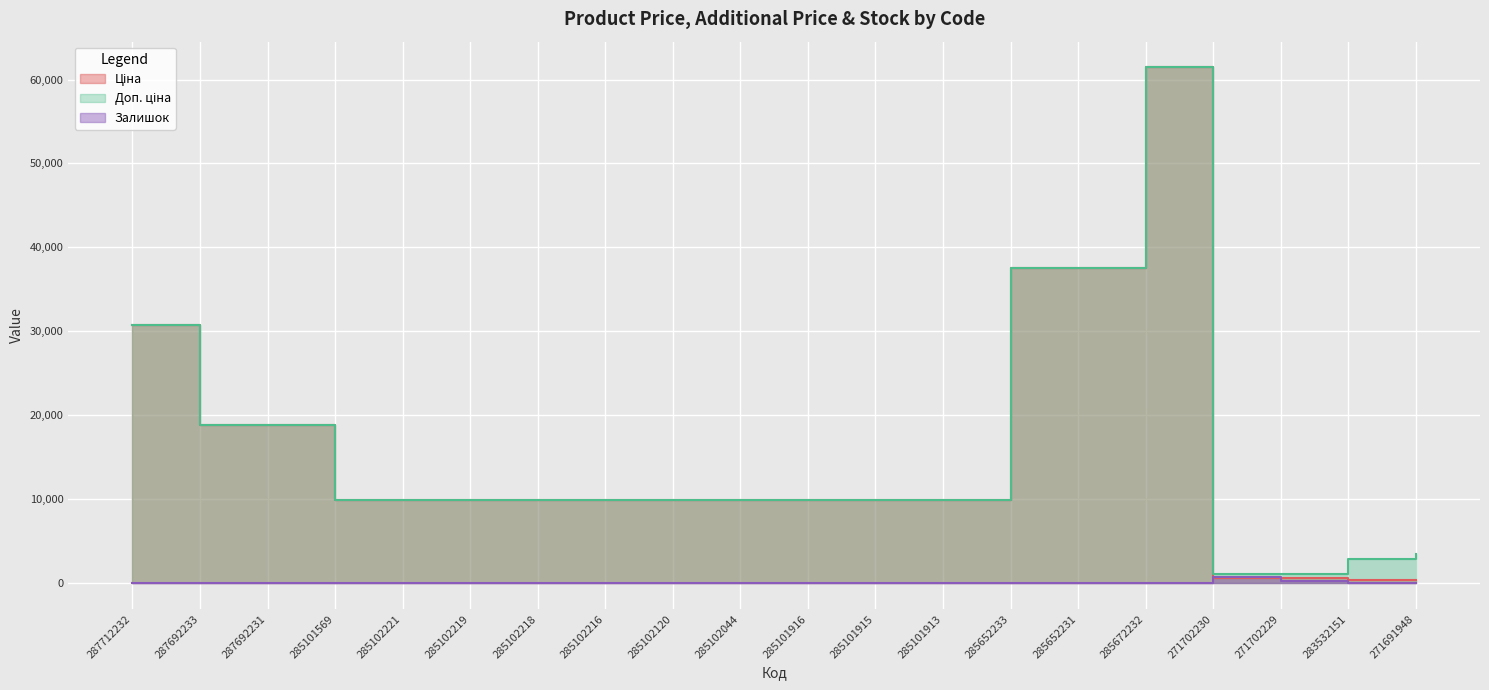

Reading left to right, extract all data points from this chart.

Ціна: 287712232=30717.1	287692233=18796.8	287692231=18796.8	285101569=9975.0	285102221=9975.0	285102219=9975.0	285102218=9975.0	285102216=9975.0	285102120=9975.0	285102044=9975.0	285101916=9975.0	285101915=9975.0	285101913=9975.0	285652233=37593.6	285652231=37593.6	285672232=61434.3	271702230=589.9	271702229=589.9	283532151=359.9	271691948=443.1
Доп. ціна: 287712232=30717.1	287692233=18796.8	287692231=18796.8	285101569=9975.0	285102221=9975.0	285102219=9975.0	285102218=9975.0	285102216=9975.0	285102120=9975.0	285102044=9975.0	285101916=9975.0	285101915=9975.0	285101913=9975.0	285652233=37593.6	285652231=37593.6	285672232=61434.3	271702230=1081.7	271702229=1081.7	283532151=2878.8	271691948=3545.0
Залишок: 287712232=0.0	287692233=0.0	287692231=0.0	285101569=7.0	285102221=11.0	285102219=11.0	285102218=3.0	285102216=0.0	285102120=0.0	285102044=1.0	285101916=0.0	285101915=0.0	285101913=48.0	285652233=13.0	285652231=23.0	285672232=16.0	271702230=736.0	271702229=273.0	283532151=15.0	271691948=22.0